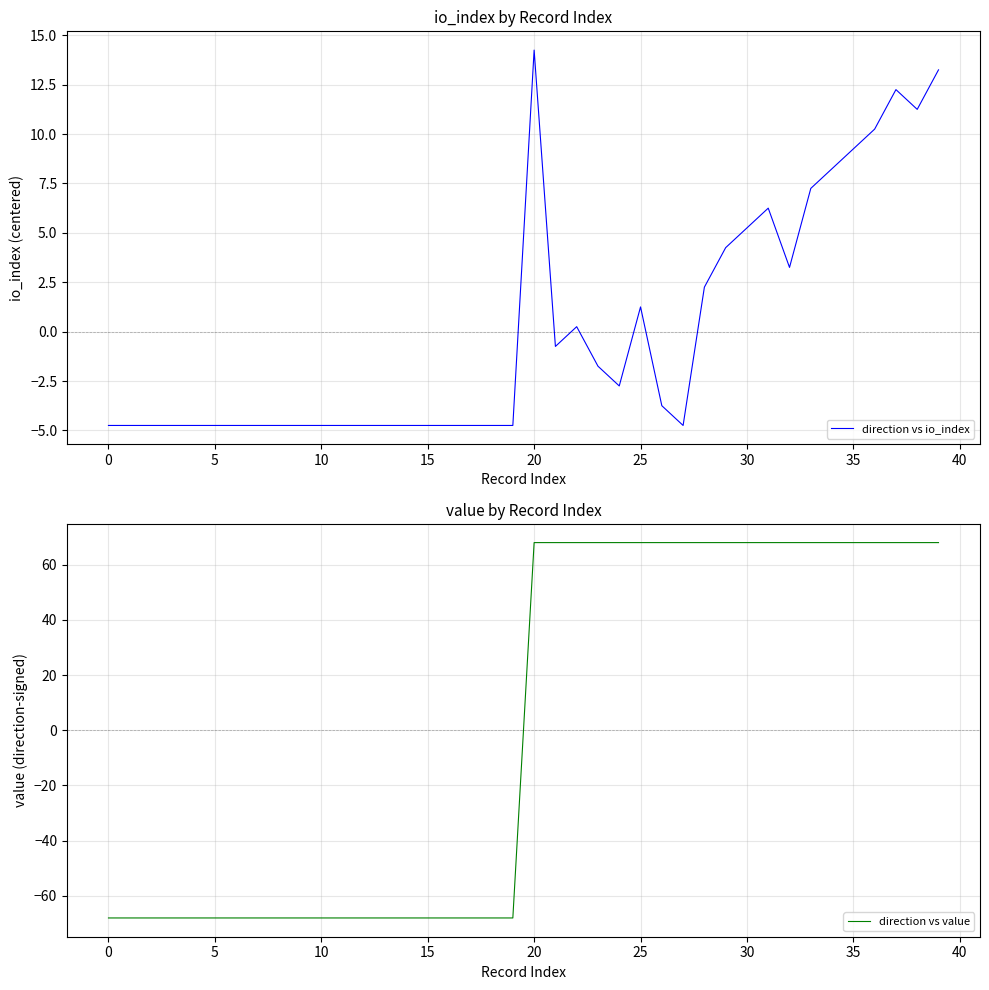

At 36, list the series in order from largest to smallest.

direction vs value, direction vs io_index